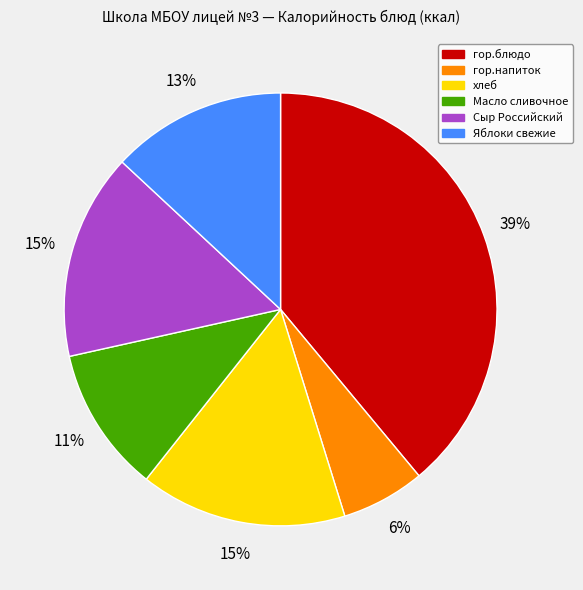

Approximately how many times larger is the value at Масло сливочное compared to гор.блюдо?

0.3